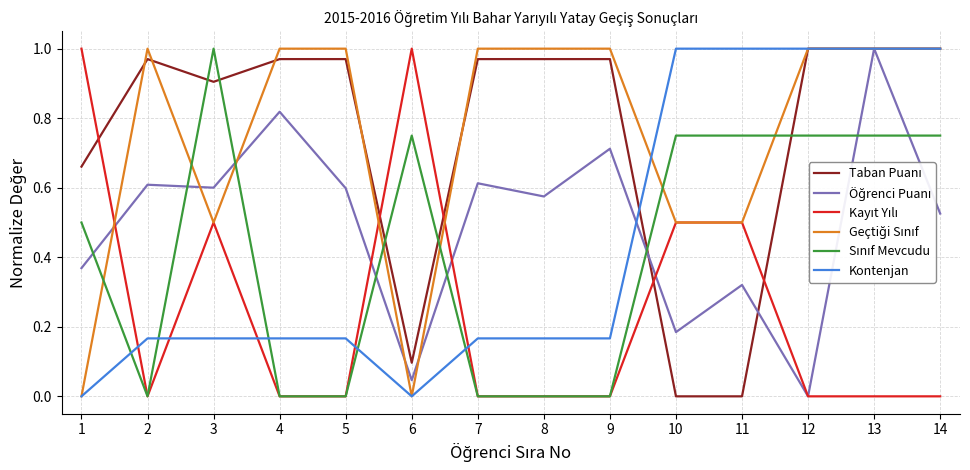

Which series changed the most between 5 and 12?

Kontenjan